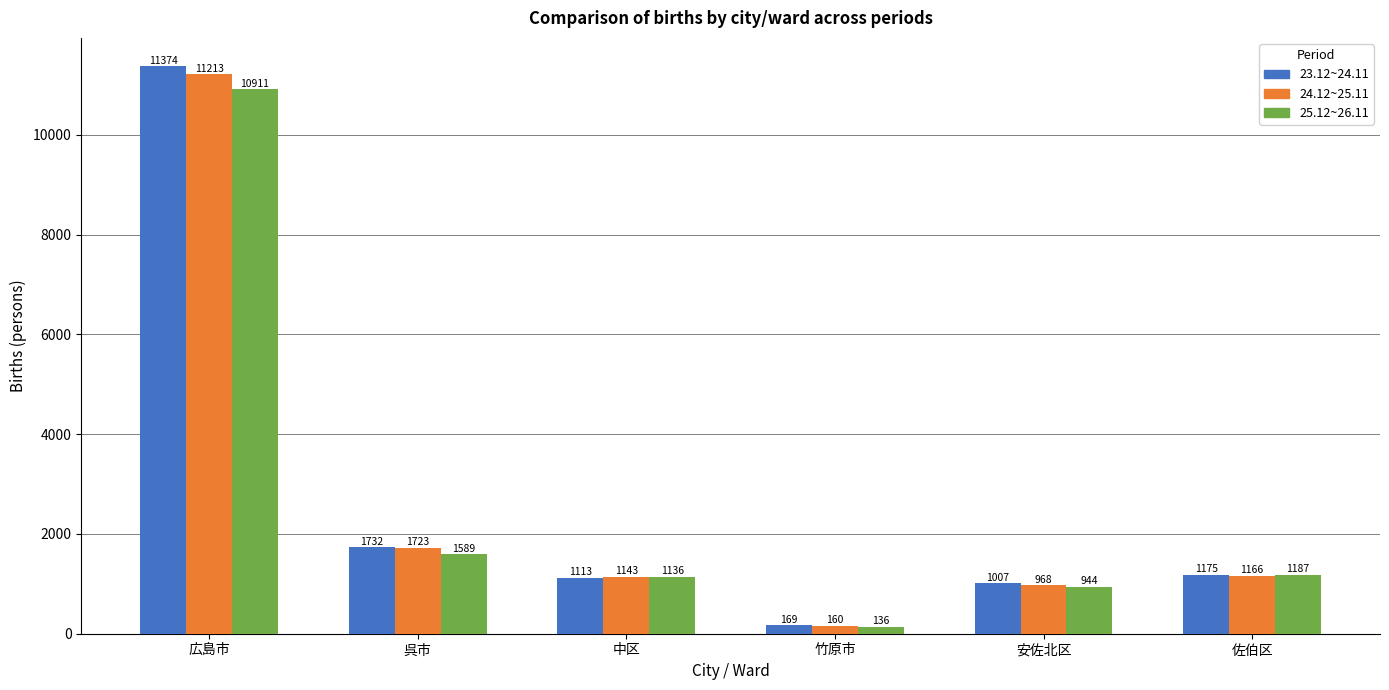

How many data points does each series have?

6